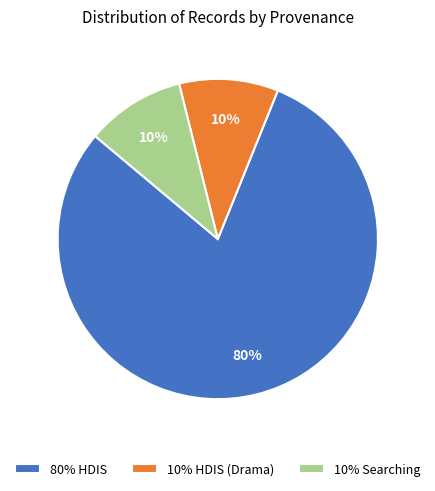

Is there a majority slice in this chart?

Yes